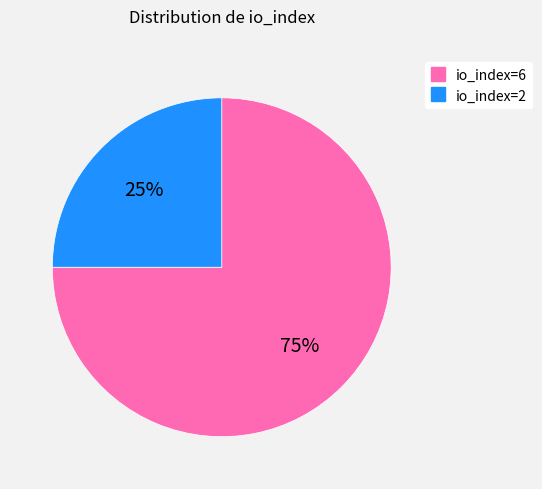

The io_index=2 slice represents 17% of the pie. True or false?

False